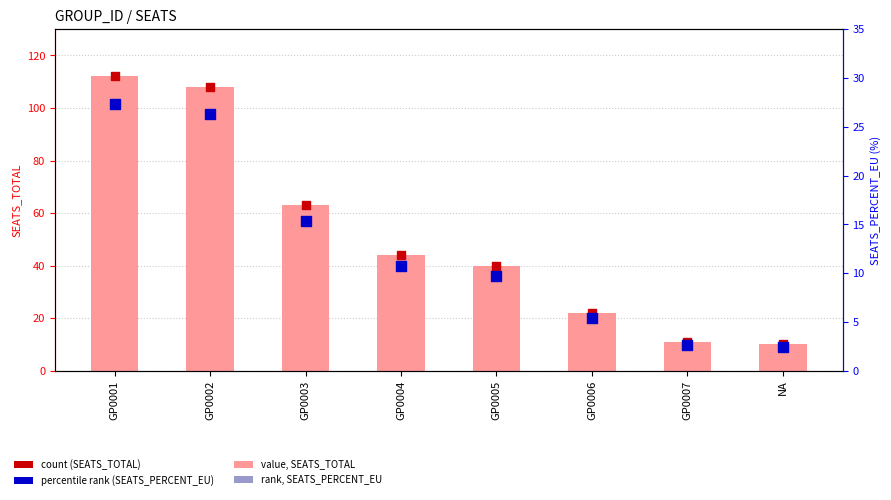

What is the total value across all series at GP0005?

99.5